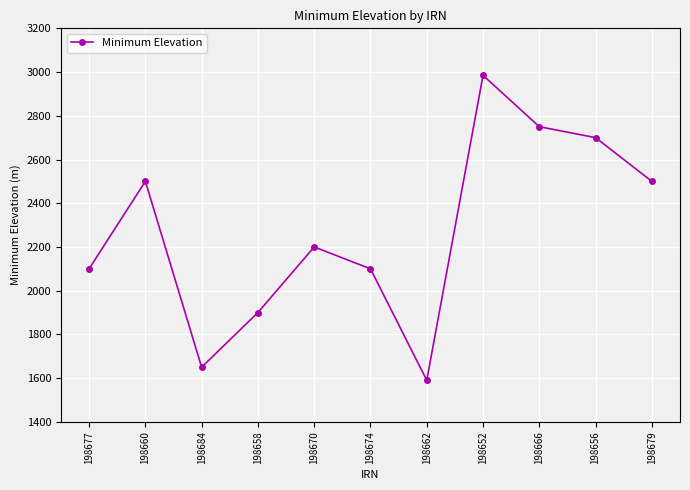

What is the difference between the second highest and second lowest values?

1100